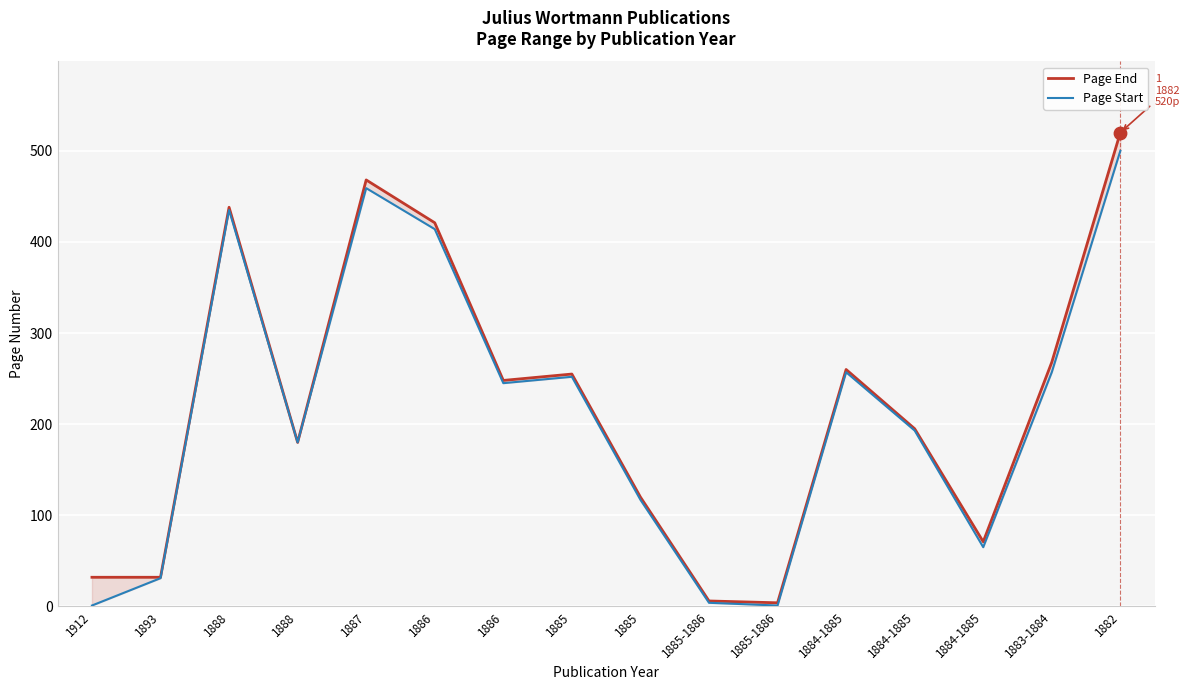

Which series contains the highest Y value?

Page End